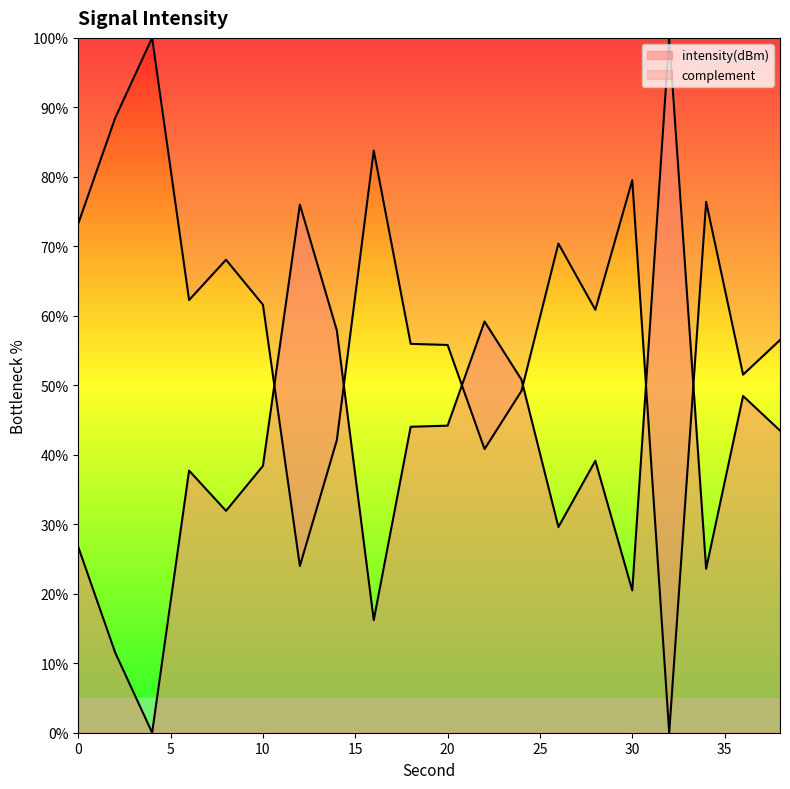

What is the value of the 8th point from the left?

57.9